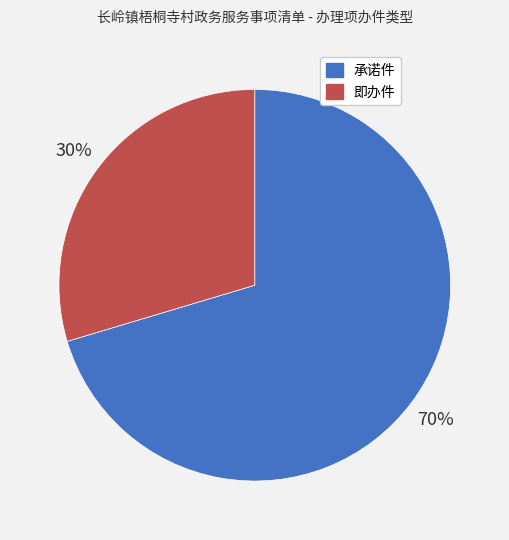

Is the sum of 承诺件 and 即办件 greater than half?

Yes